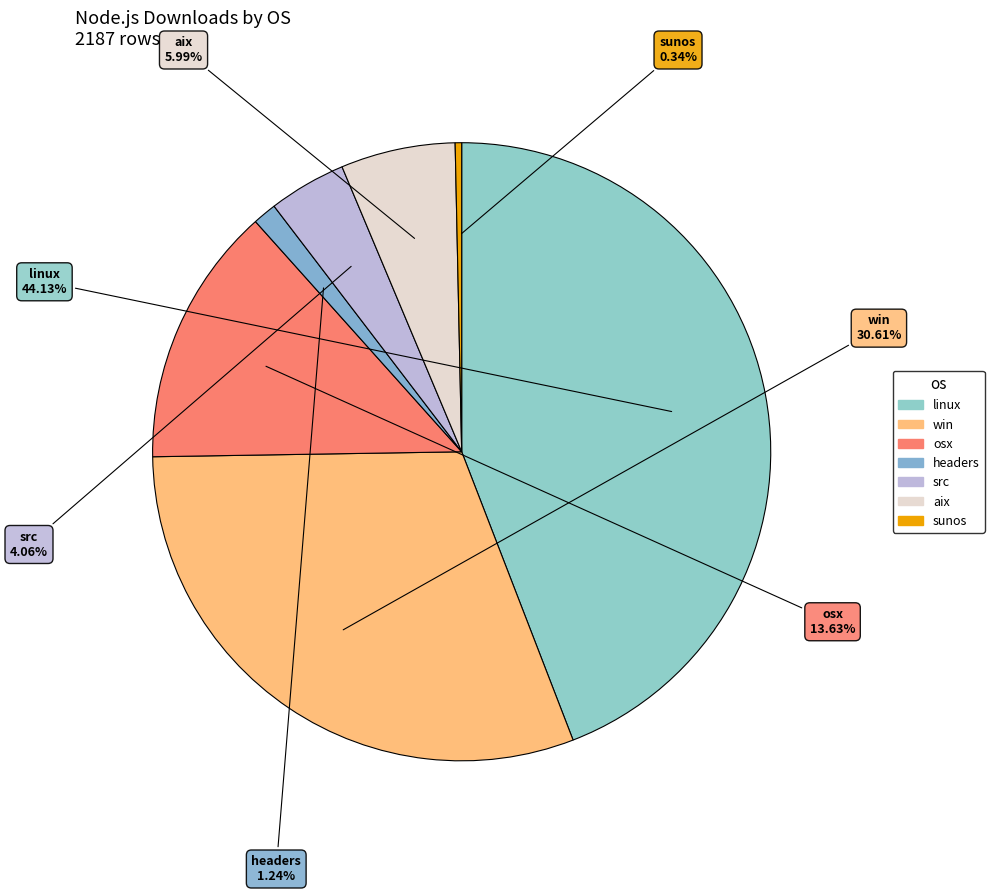

Does linux account for over 50% of the chart?

No